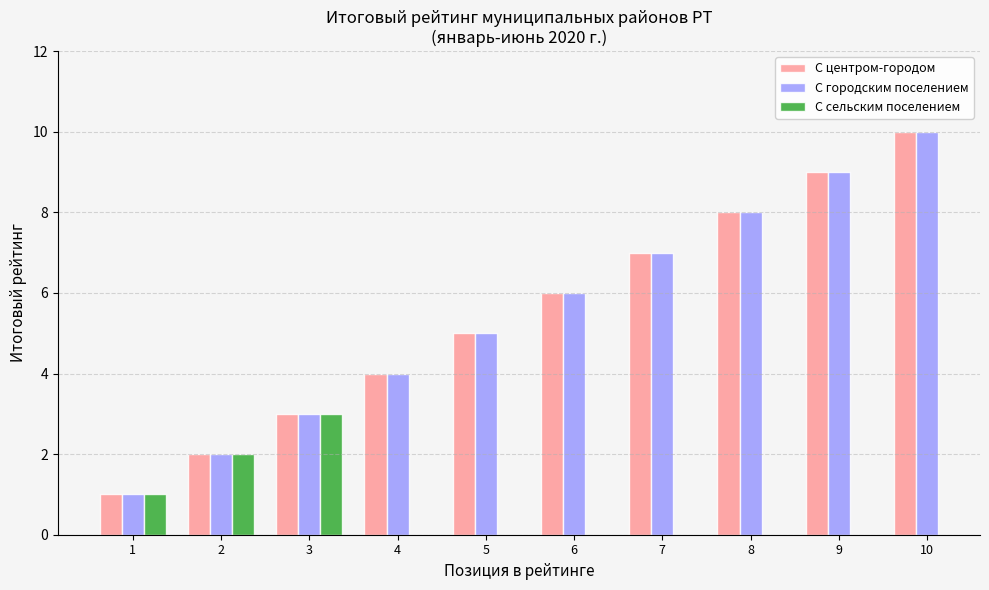

How many data points in Муниципальные районы с городским поселением are less than 6?

5